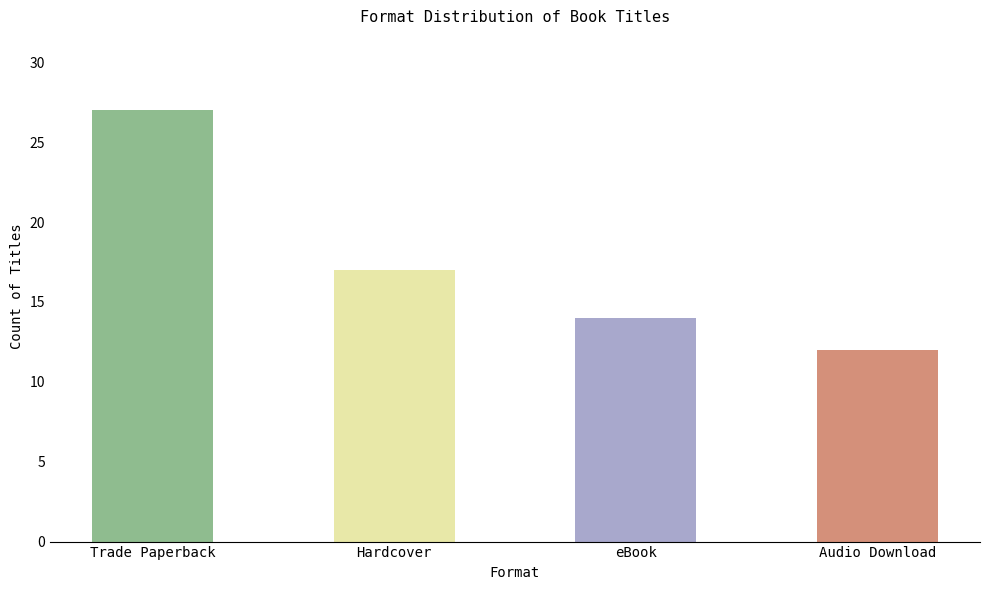

True or false: the data shows 27 at Trade Paperback.

True